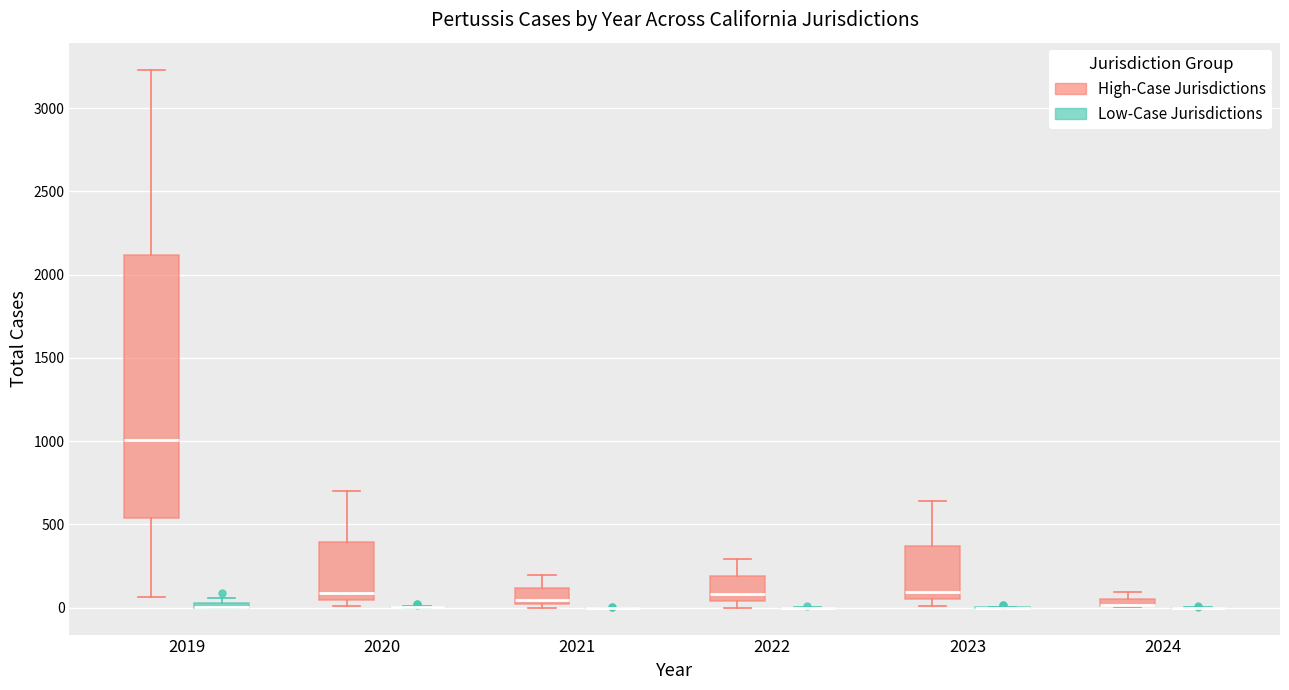

Comparing the boxes themselves (not the whiskers), which one is the tallest?

2019 (High-Case Jurisdictions)